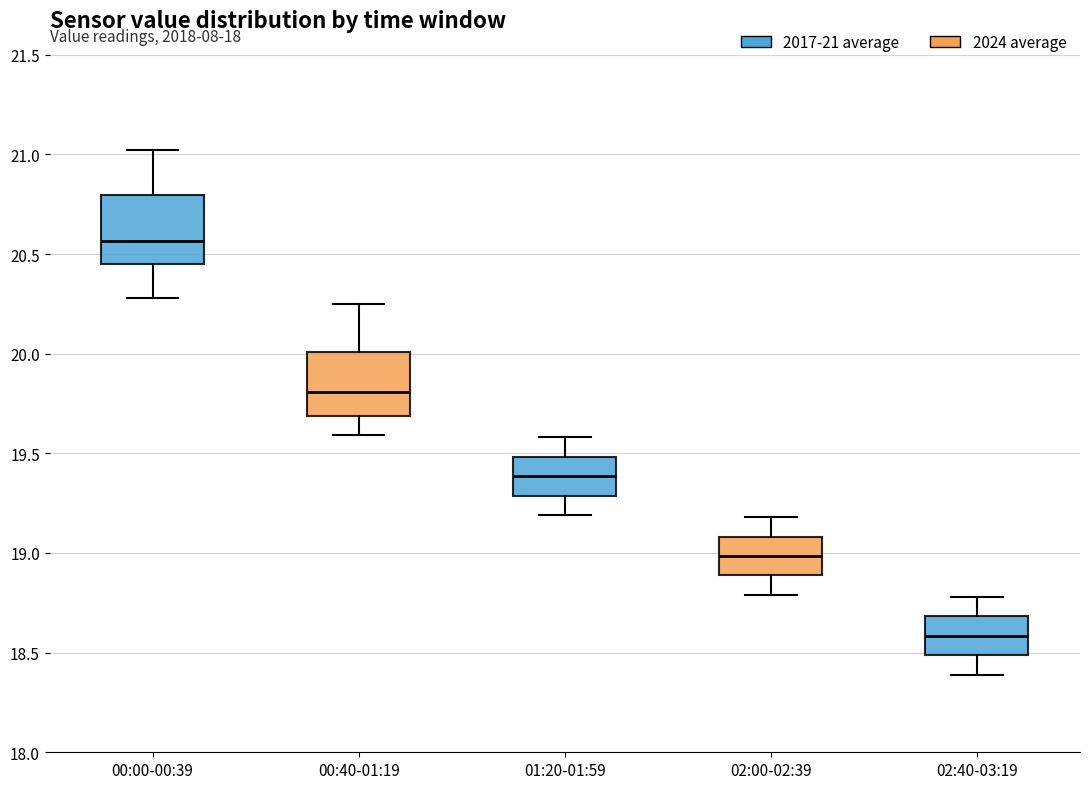

Reading left to right, transcribe this box plot: for each box, give where its median line is, the range the box spans, and where its two whiskers end, as read against the y-axis. The values are not printed on the chart, so give them approximately, as read against the axis.

00:00-00:39: median 20.55, box 20.45 to 20.80, whiskers 20.30 to 21.00
00:40-01:19: median 19.80, box 19.70 to 20.00, whiskers 19.60 to 20.25
01:20-01:59: median 19.40, box 19.30 to 19.50, whiskers 19.20 to 19.60
02:00-02:39: median 19.00, box 18.90 to 19.10, whiskers 18.80 to 19.20
02:40-03:19: median 18.60, box 18.50 to 18.70, whiskers 18.40 to 18.80